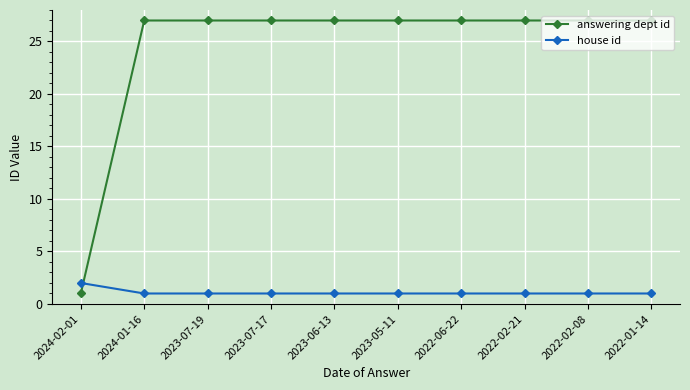

Reading right to left, list all the values displayed in this chart.

answering dept id: 27	27	27	27	27	27	27	27	27	1
house id: 1	1	1	1	1	1	1	1	1	2